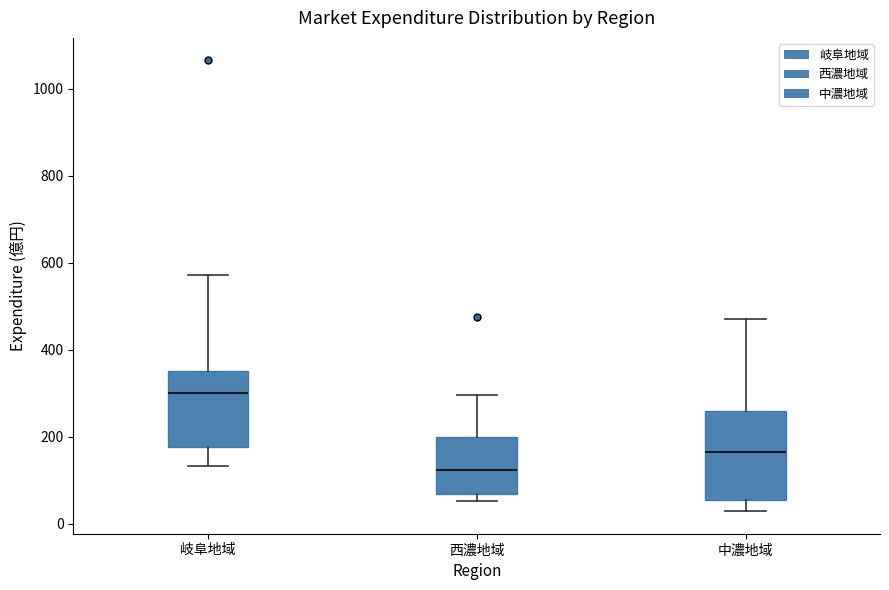

Which box's median line is the lowest?

西濃地域